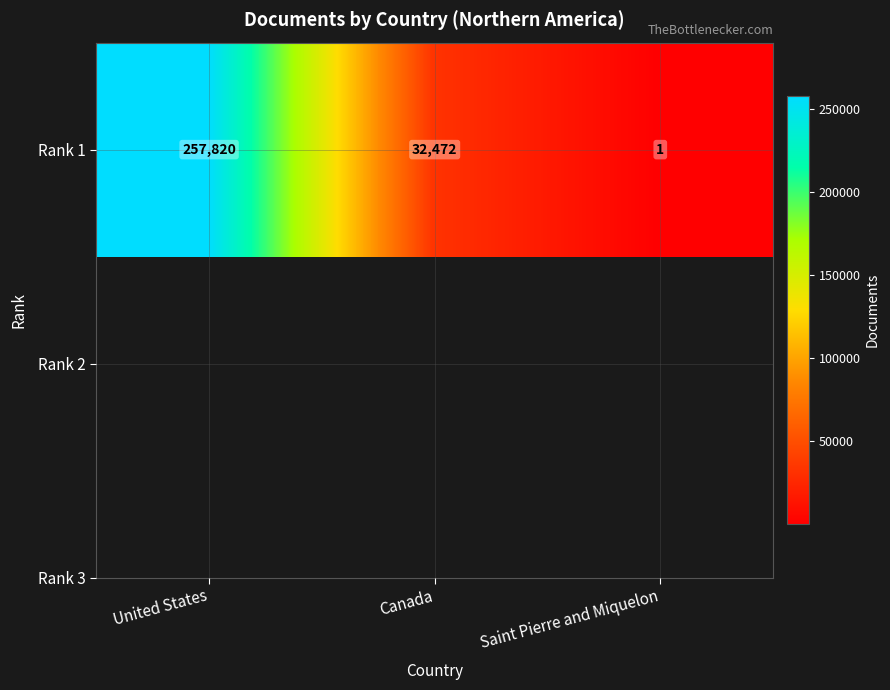

Rank the categories by value from highest to lowest.

United States, Canada, Saint Pierre and Miquelon